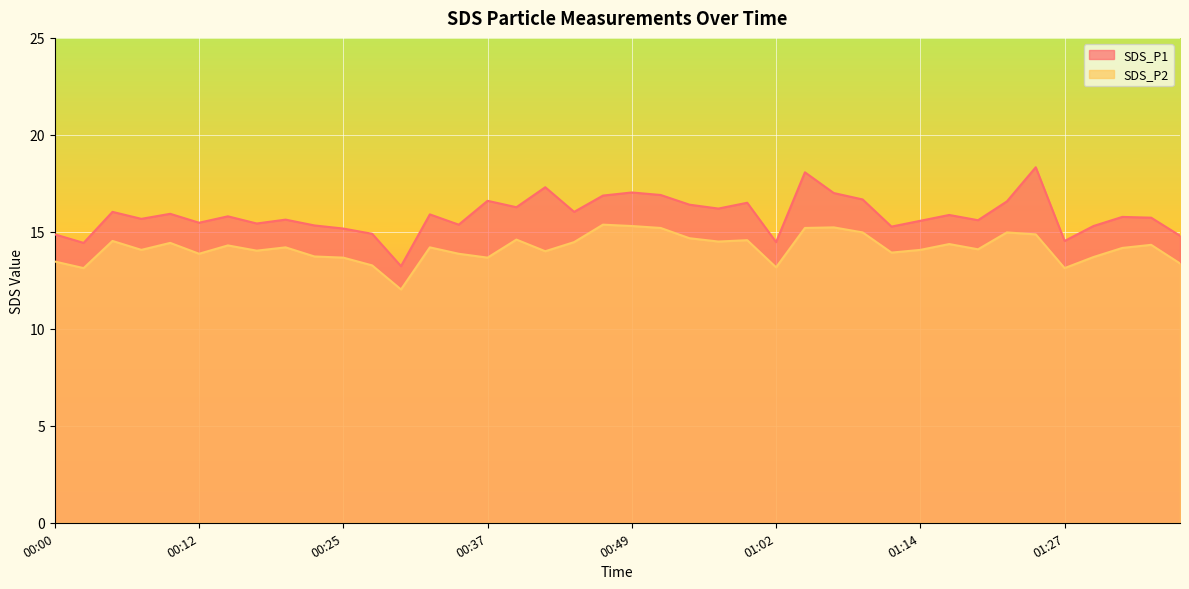

True or false: SDS_P2 has more than 1 points higher than both neighbors.

True